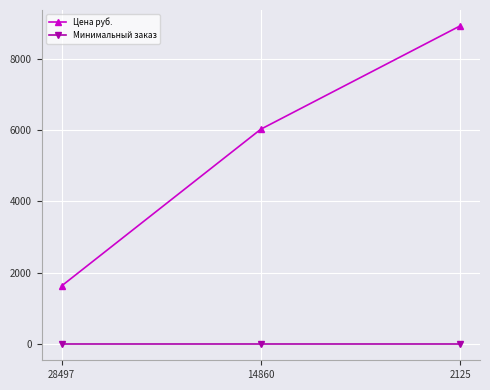

What is the average value of the Цена руб. series?

5524